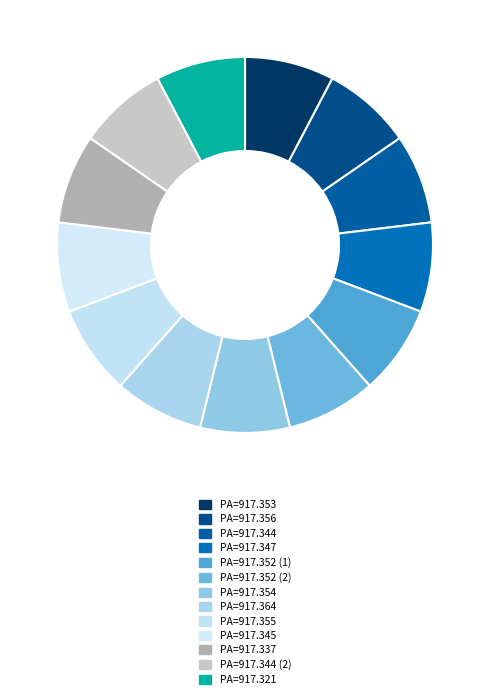

Rank the categories by value from lowest to highest.

917.321, 917.337, 917.344, 917.344, 917.345, 917.347, 917.352, 917.352, 917.353, 917.354, 917.355, 917.356, 917.364